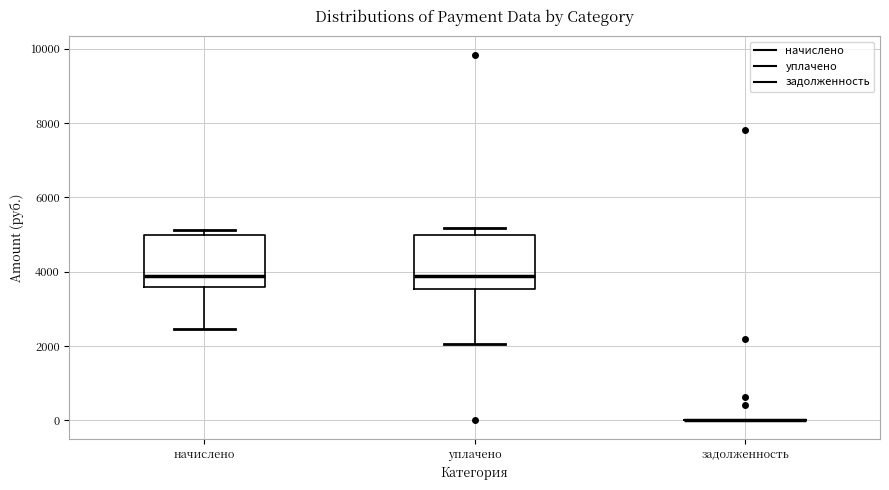

Reading left to right, read every box against the y-axis: the position of its median line, the range the box covers, and the ends of its whiskers. The values are not printed on the chart, so give them approximately, as read against the axis.

начислено: median 3800, box 3600 to 5000, whiskers 2400 to 5200
уплачено: median 3800, box 3600 to 5000, whiskers 2000 to 5200
задолженность: box collapsed to a line at 0, whiskers 0 to 0